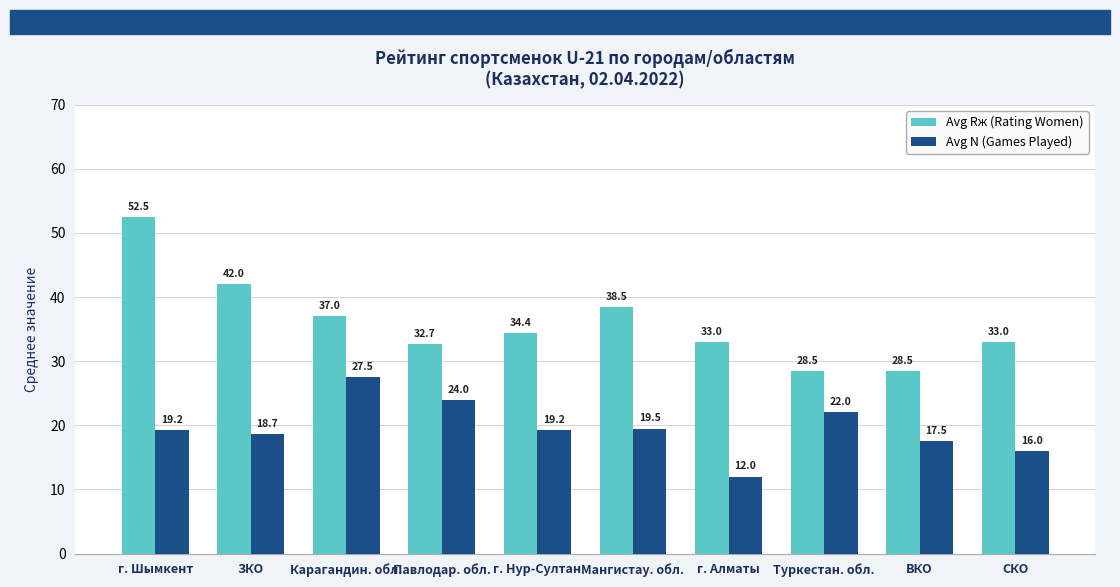

At which category is the sum across all series the highest?

г. Шымкент